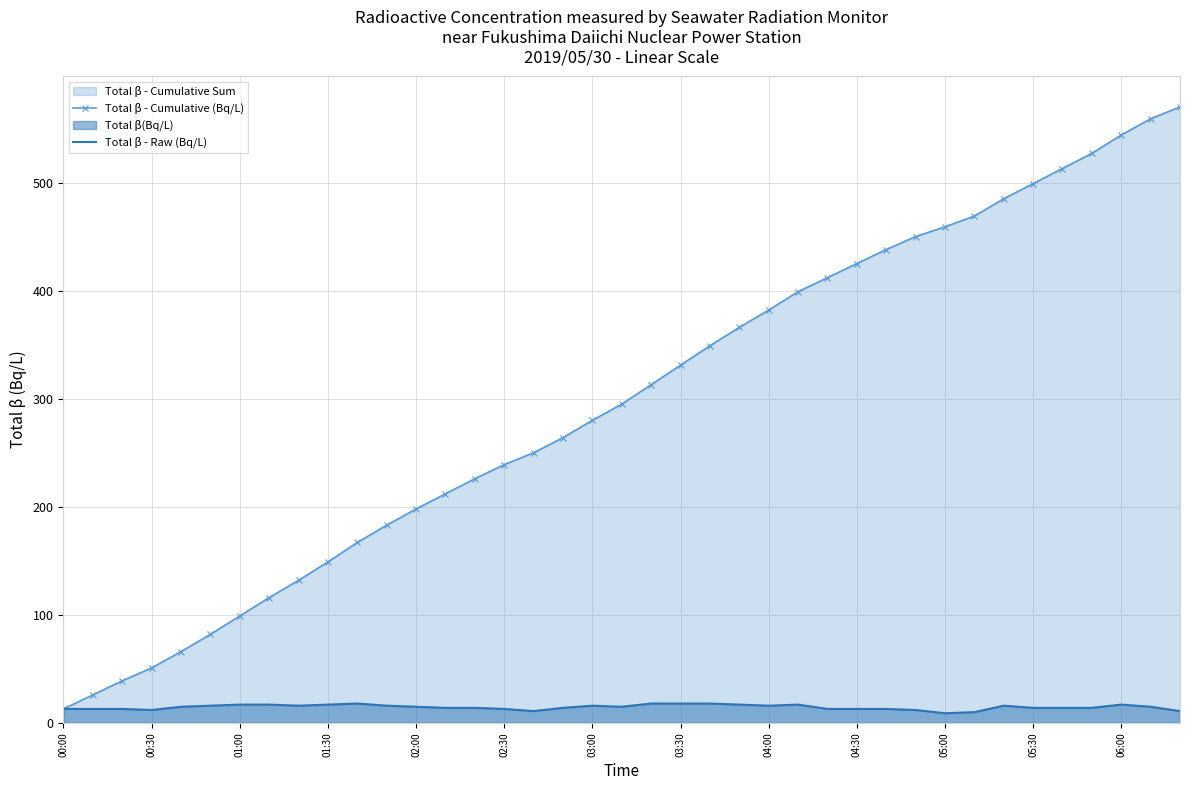

What is the average value of the Total β - Raw (Bq/L) series?

15